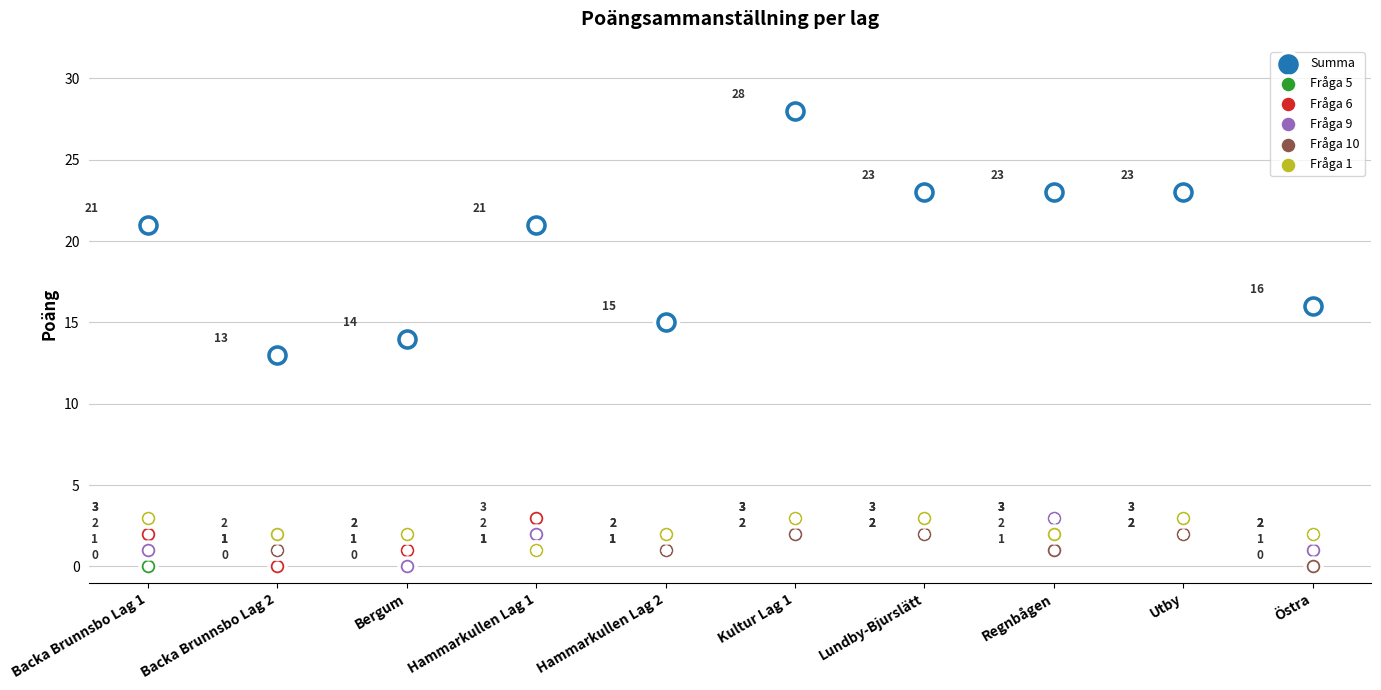

What is the total value across all series at Hammarkullen Lag 1?

29